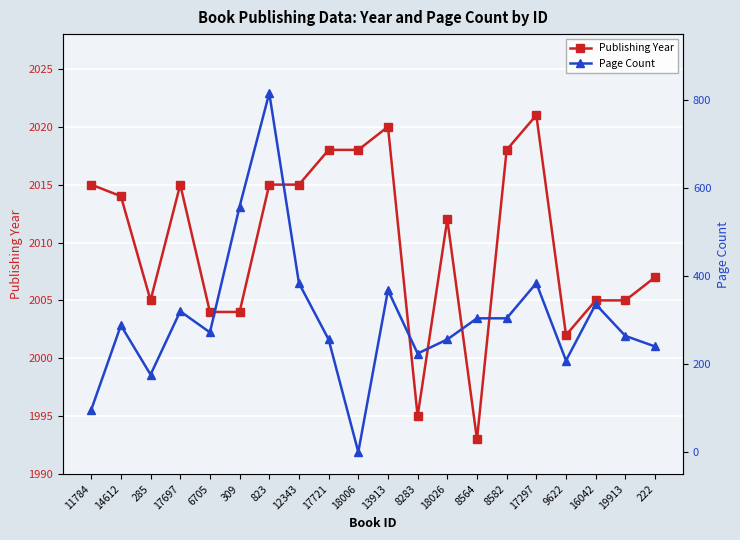

The value of Publishing Year at 11784 is 1254. True or false?

False